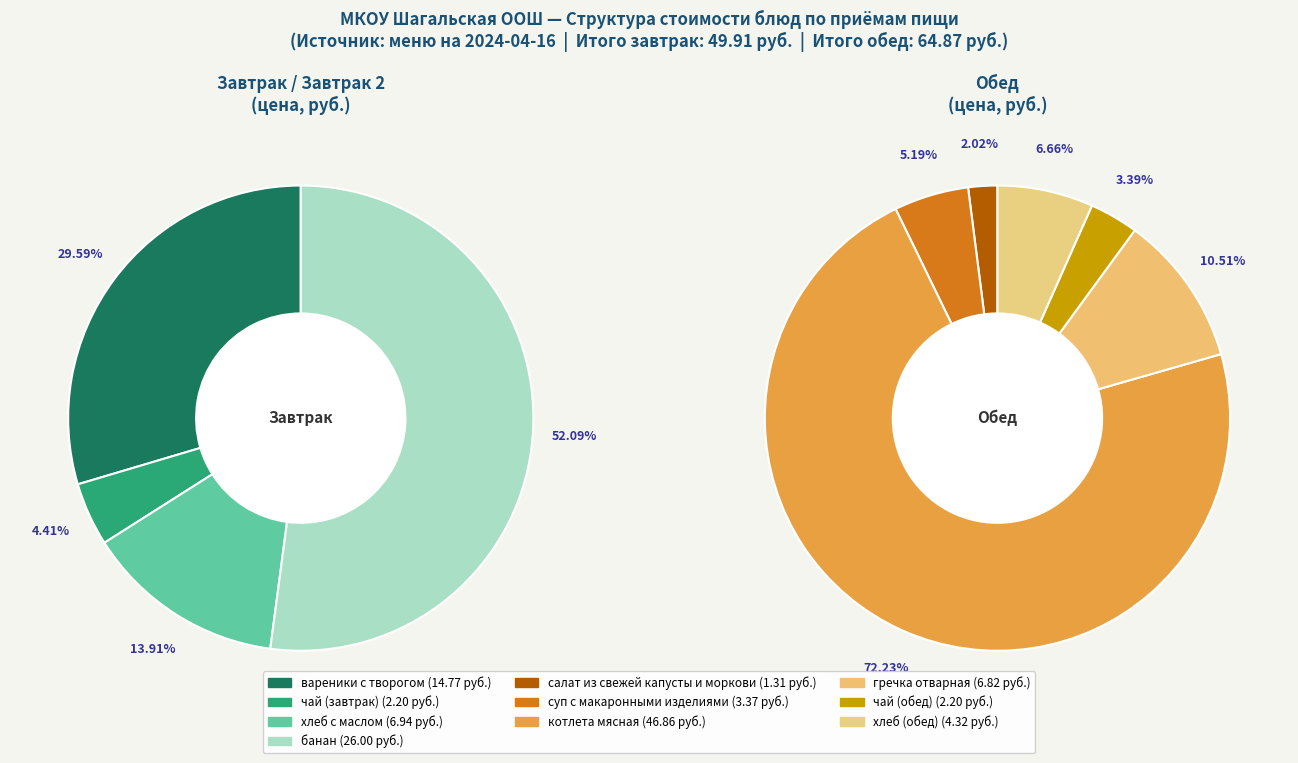

Rank the categories by value from lowest to highest.

салат из свежей капусты и моркови, чай (завтрак), чай (обед), суп с макаронными изделиями, хлеб (обед), гречка отварная, хлеб с маслом, вареники с творогом, банан, котлета мясная